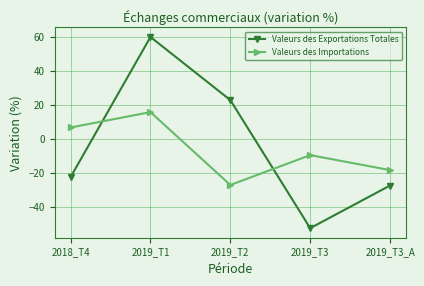

True or false: Valeurs des Importations and Valeurs des Exportations Totales cross at least once.

True